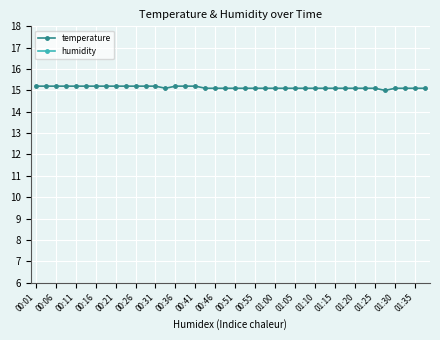

Reading left to right, what are all the values shown in this chart?

temperature: 15.2	15.2	15.2	15.2	15.2	15.2	15.2	15.2	15.2	15.2	15.2	15.2	15.2	15.1	15.2	15.2	15.2	15.1	15.1	15.1	15.1	15.1	15.1	15.1	15.1	15.1	15.1	15.1	15.1	15.1	15.1	15.1	15.1	15.1	15.1	15.0	15.1	15.1	15.1	15.1
humidity: 52.3	52.3	52.3	52.3	52.4	52.4	52.5	52.5	52.5	52.4	52.5	52.5	52.5	52.5	52.6	52.6	52.7	52.7	52.7	53.6	52.9	52.9	53.0	53.1	53.1	53.1	53.2	53.2	53.3	53.4	53.5	53.5	53.5	53.6	53.6	54.3	53.8	53.8	53.9	53.9